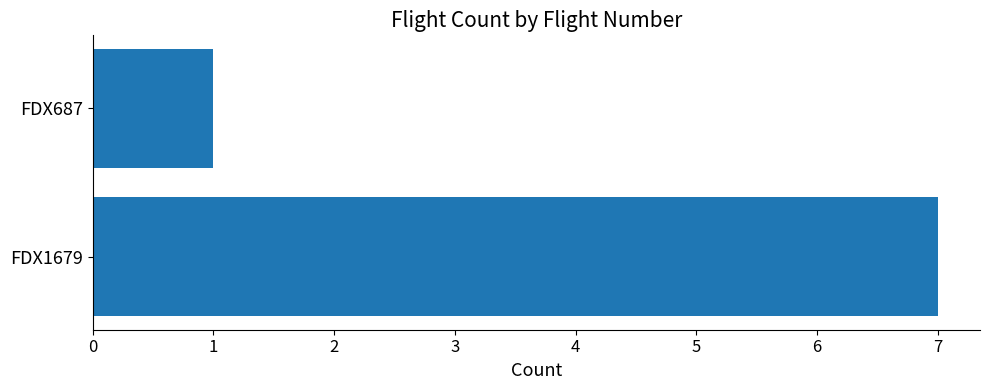

Rank the categories by value from lowest to highest.

FDX687, FDX1679